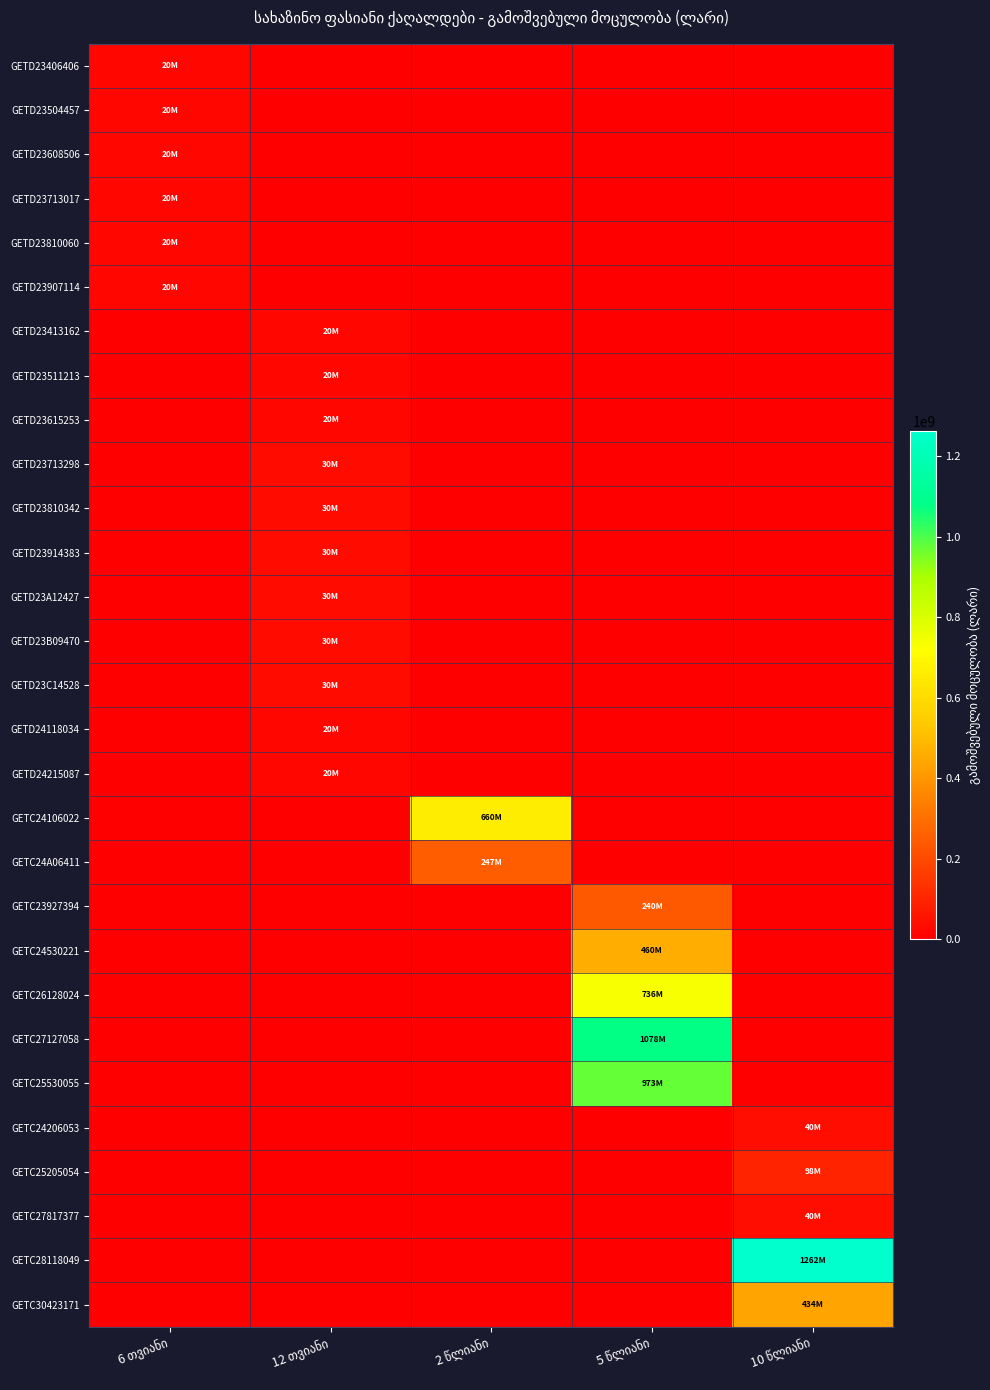

At which category is the sum across all series the highest?

5 წლიანი